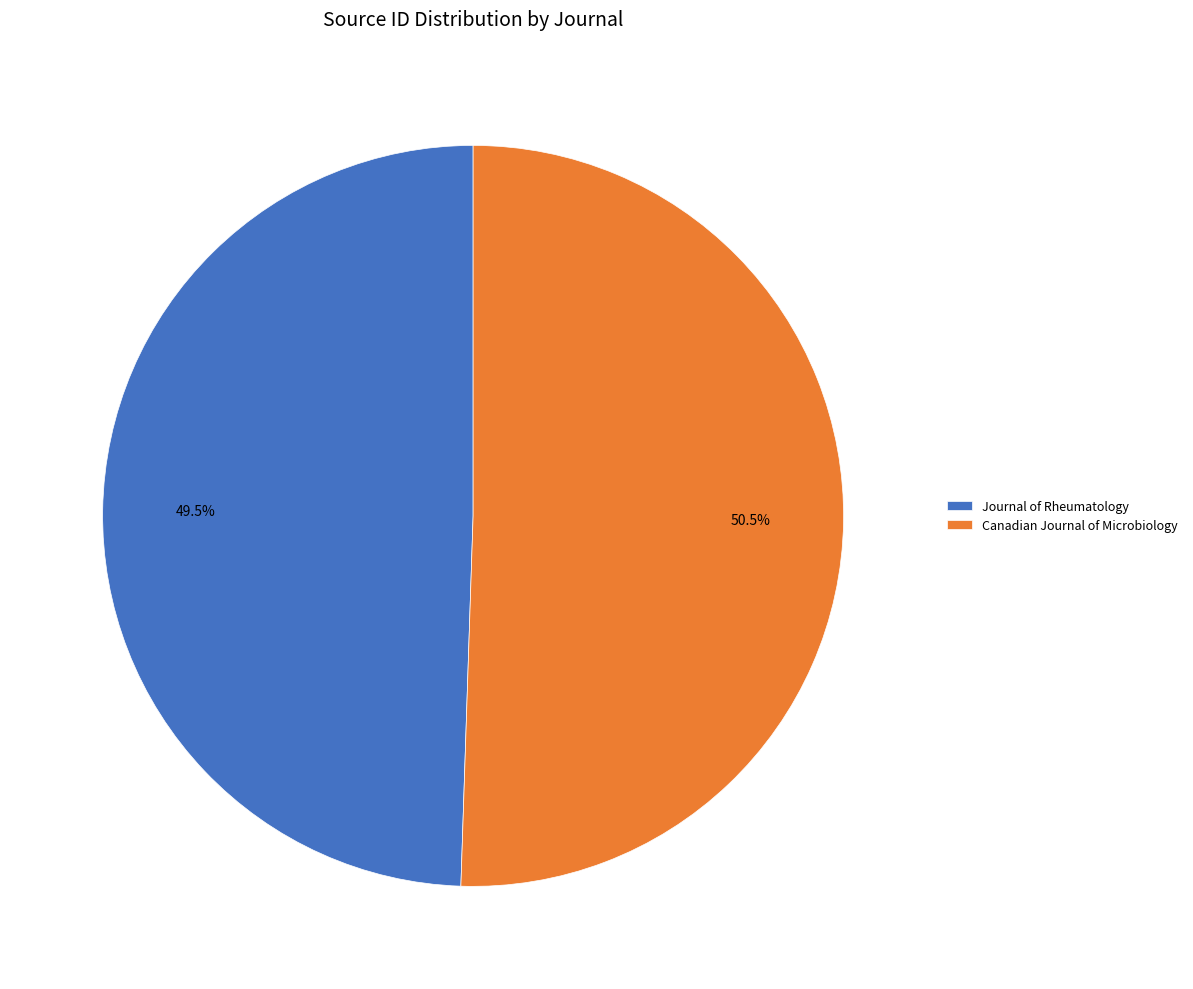

How many slices are in this pie chart?

2